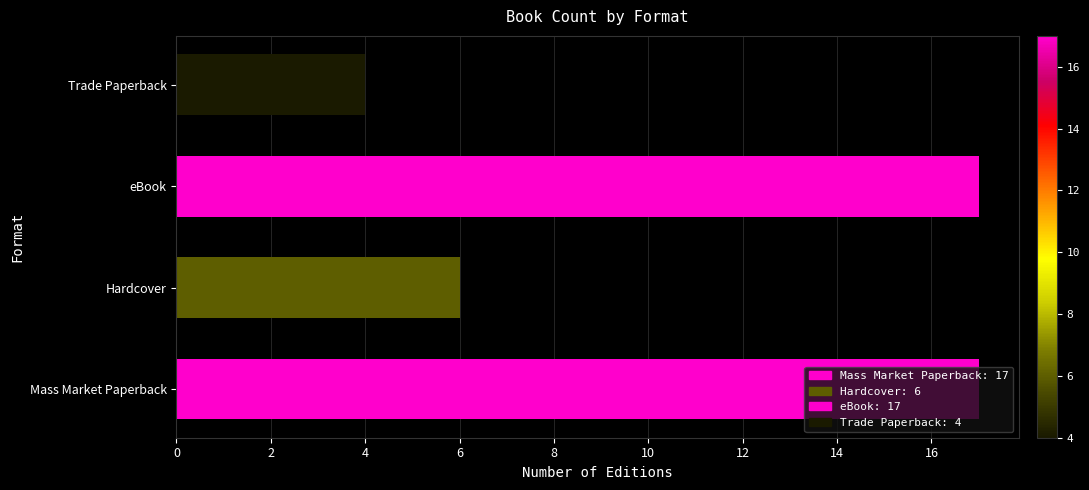

What is the difference between the maximum and minimum values?

13